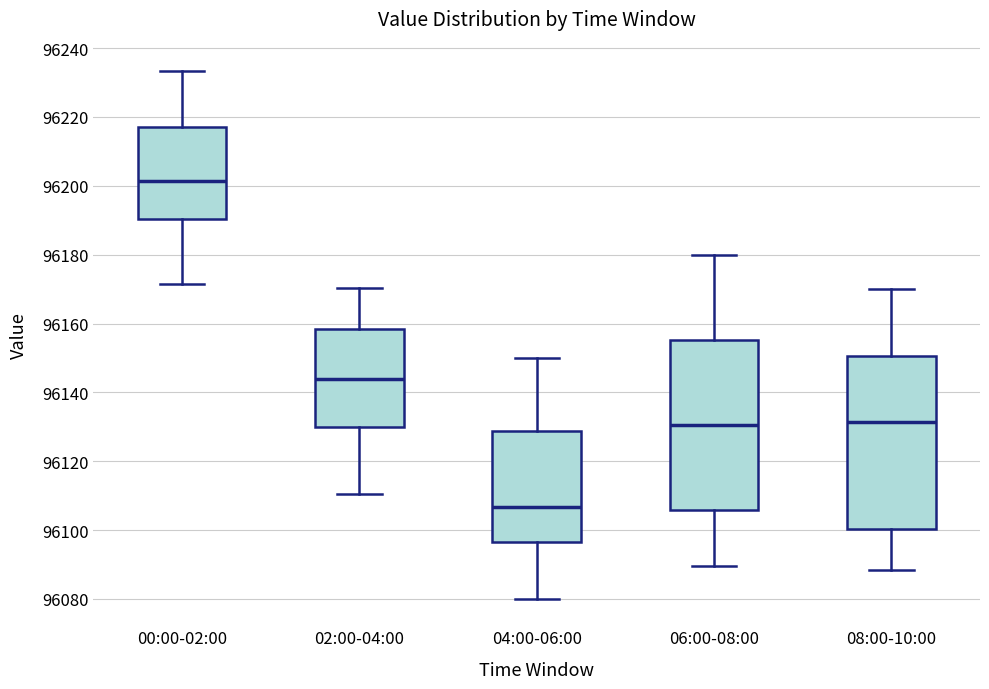

Which box has the highest median line?

00:00-02:00